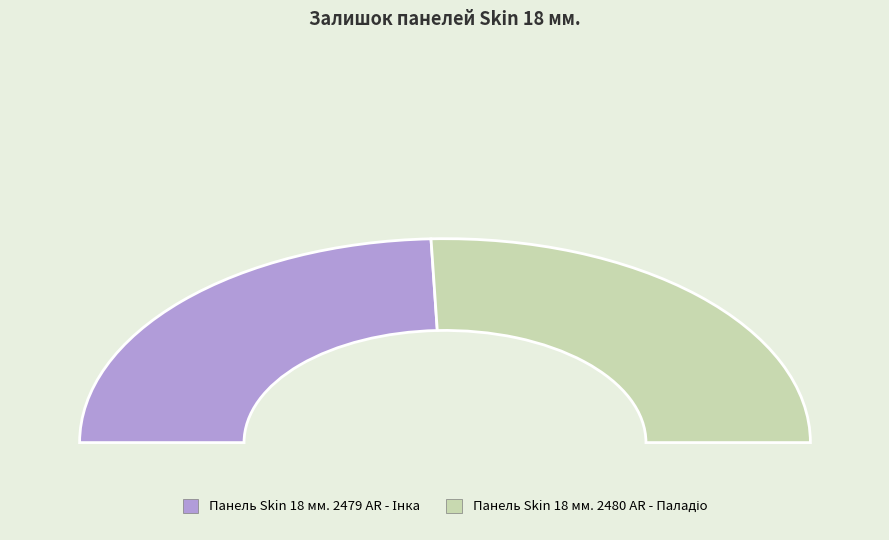

Rank the categories by value from lowest to highest.

Панель Skin 18 мм. 2479 AR - Інка, Панель Skin 18 мм. 2480 AR - Паладіо